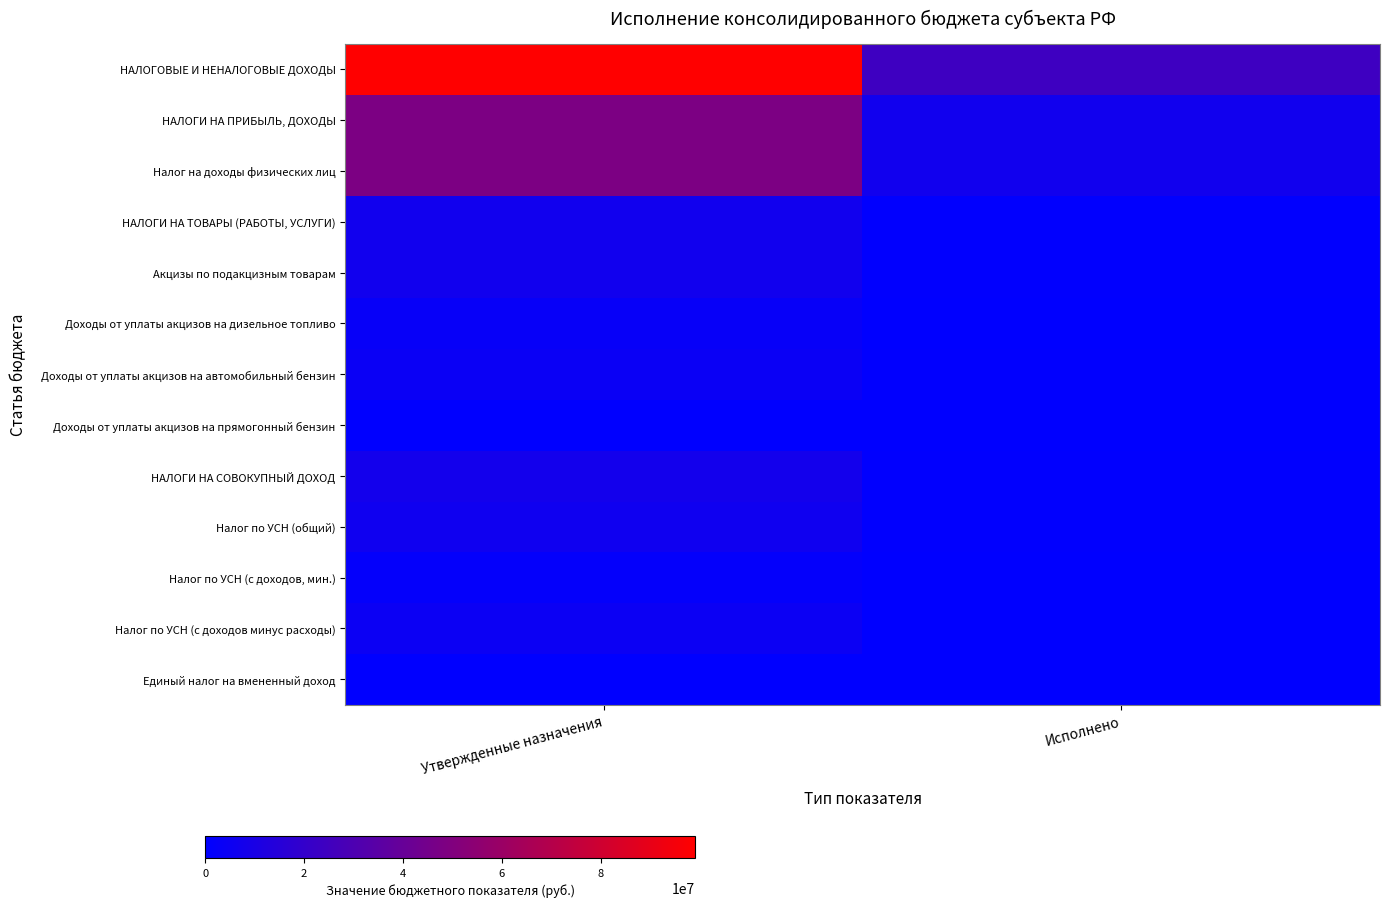

At how many categories does at least one series exceed 95675621?

1